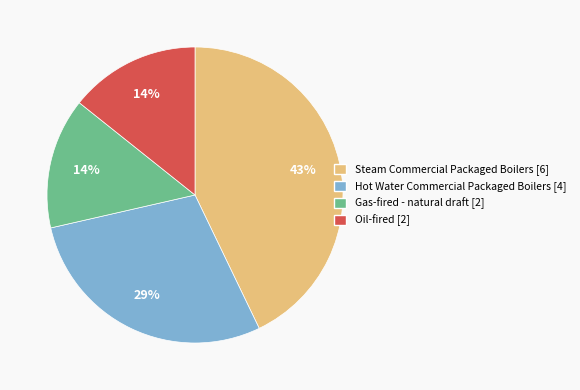

Is the sum of Steam Commercial Packaged Boilers [6] and Hot Water Commercial Packaged Boilers [4] greater than half?

Yes